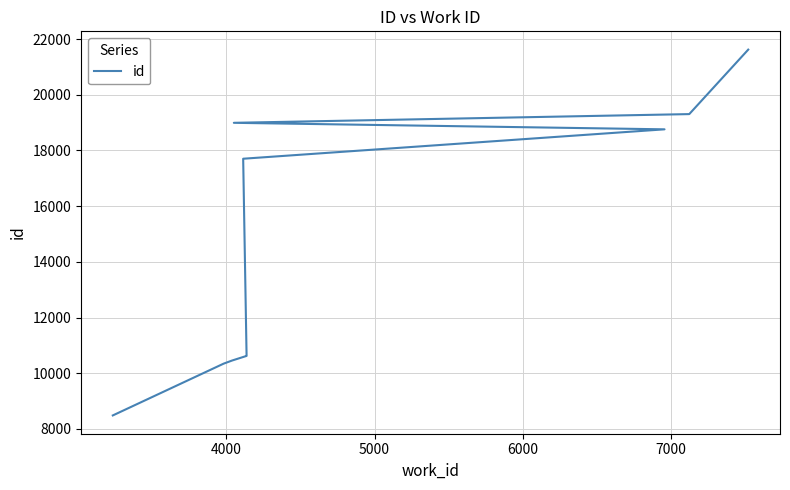

The value at 8 is 12875. True or false?

False